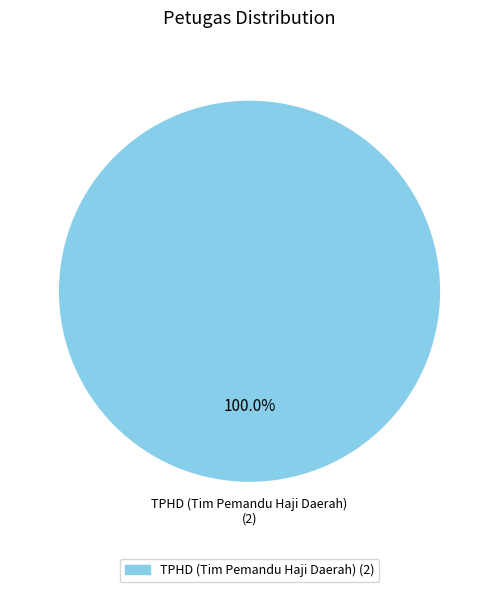

Does any single category account for the majority?

Yes